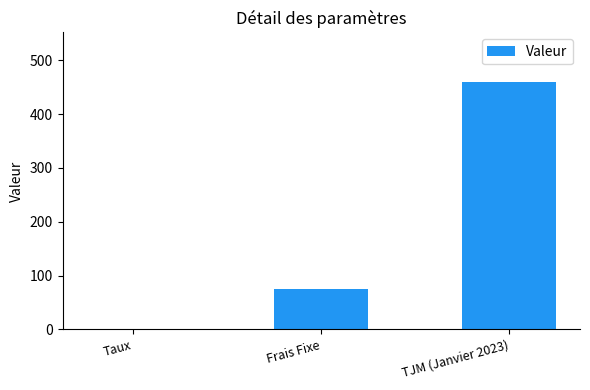

What is the greatest value displayed?

460.0